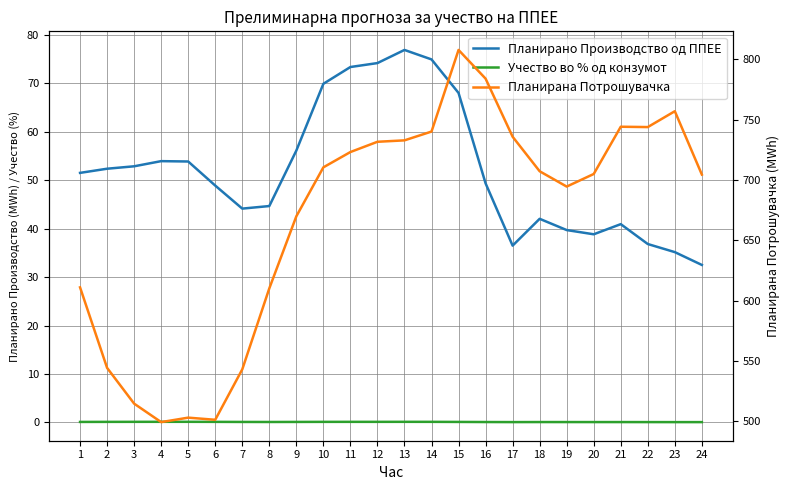

The value of Учество во % од конзумот at 9 is 0.1. True or false?

True